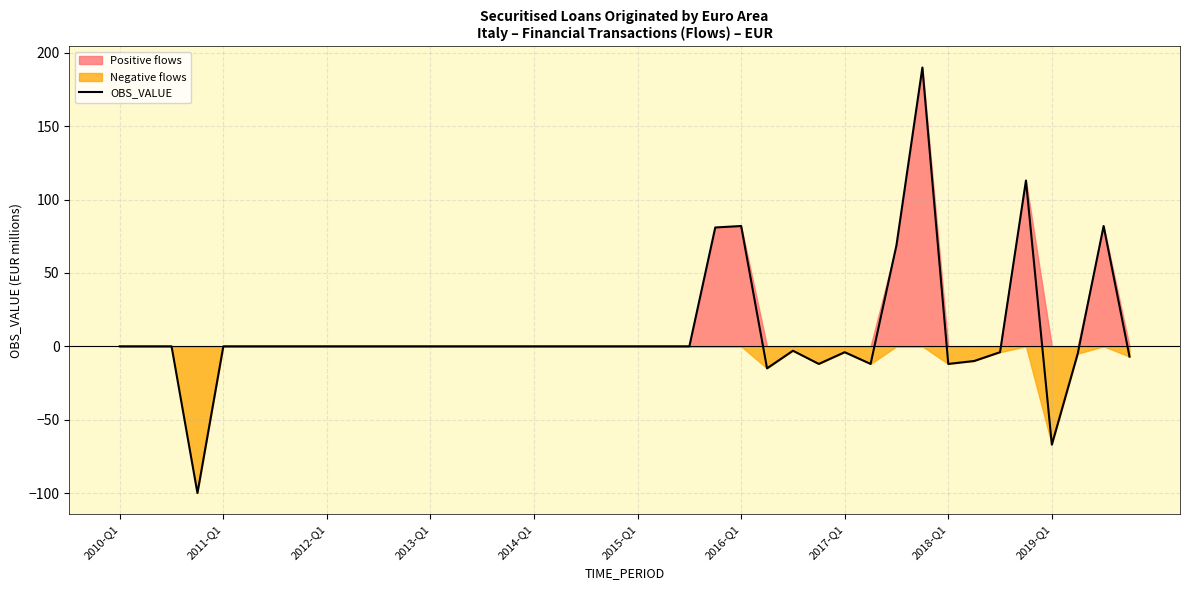

What is the highest value of the OBS_VALUE series?

190